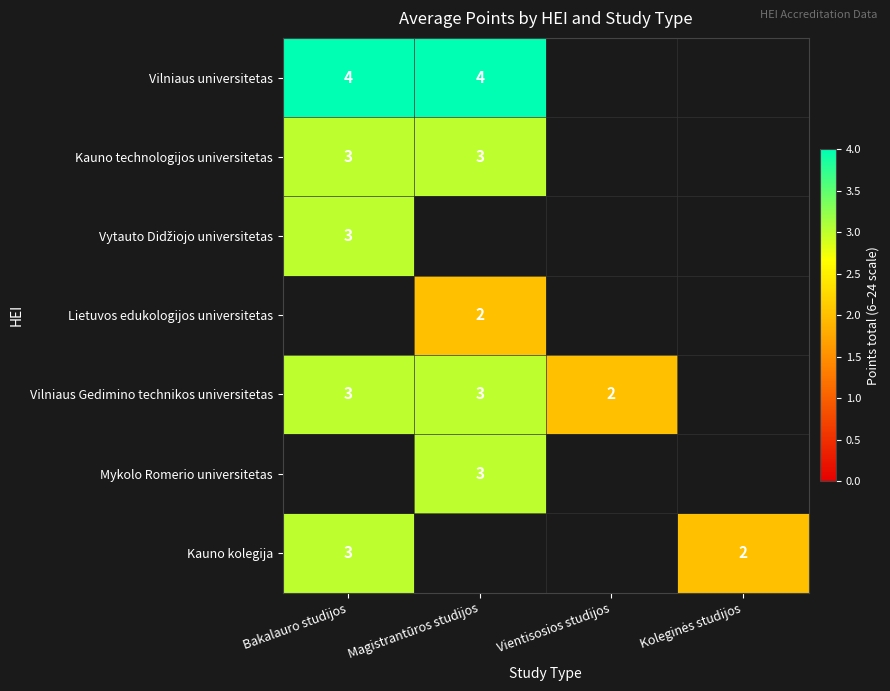

The value of Vilniaus Gedimino technikos universitetas at Bakalauro studijos is 1. True or false?

False